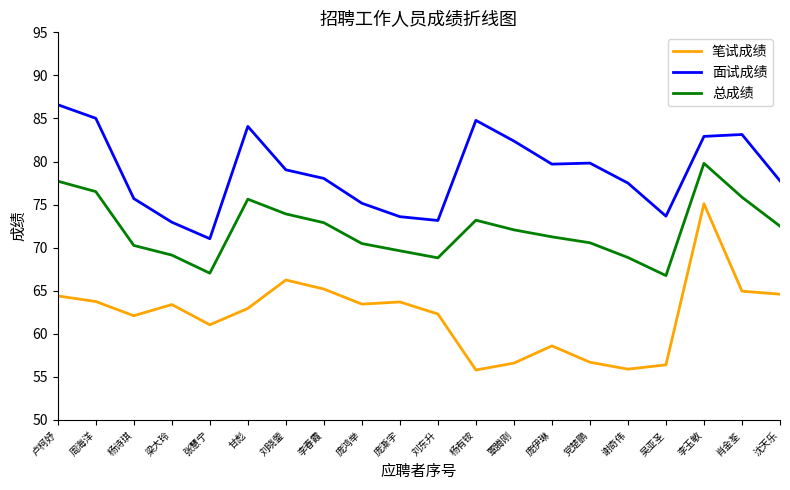

Which series has the largest range (max minus min)?

笔试成绩